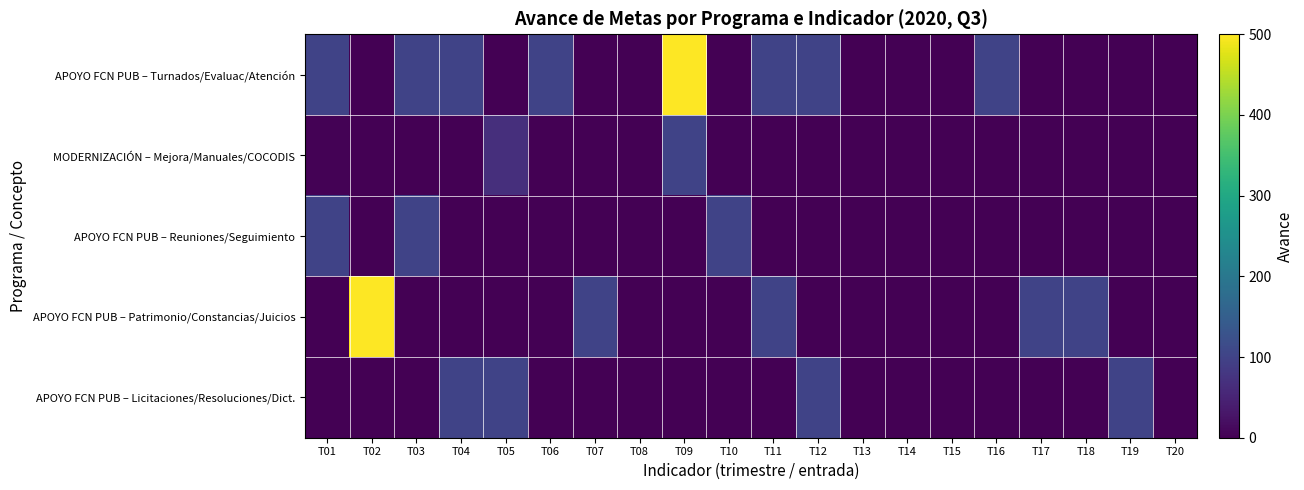

Between T14 and T11, which is larger?

T11